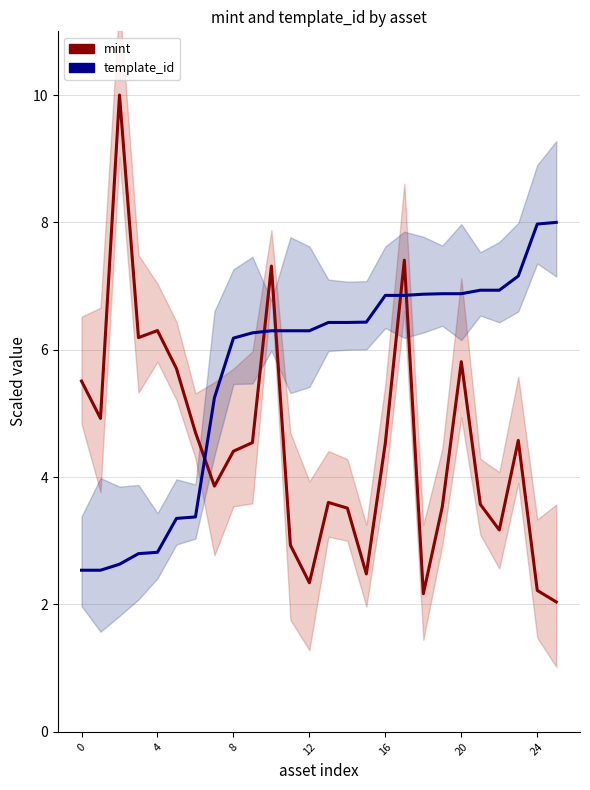

Does the chart display data point markers on the line(s)?

No